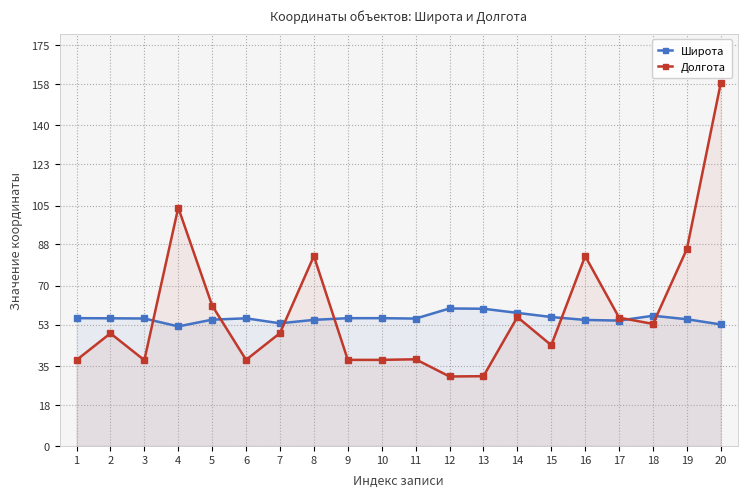

At which category does the chart reach its minimum across all series?

12